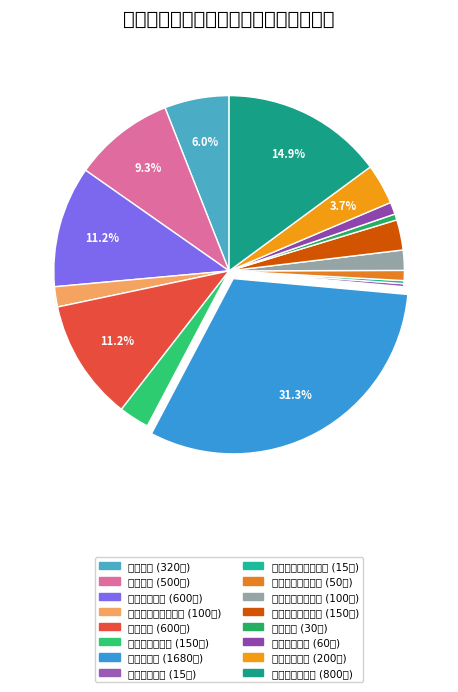

How many segments does this pie chart have?

16